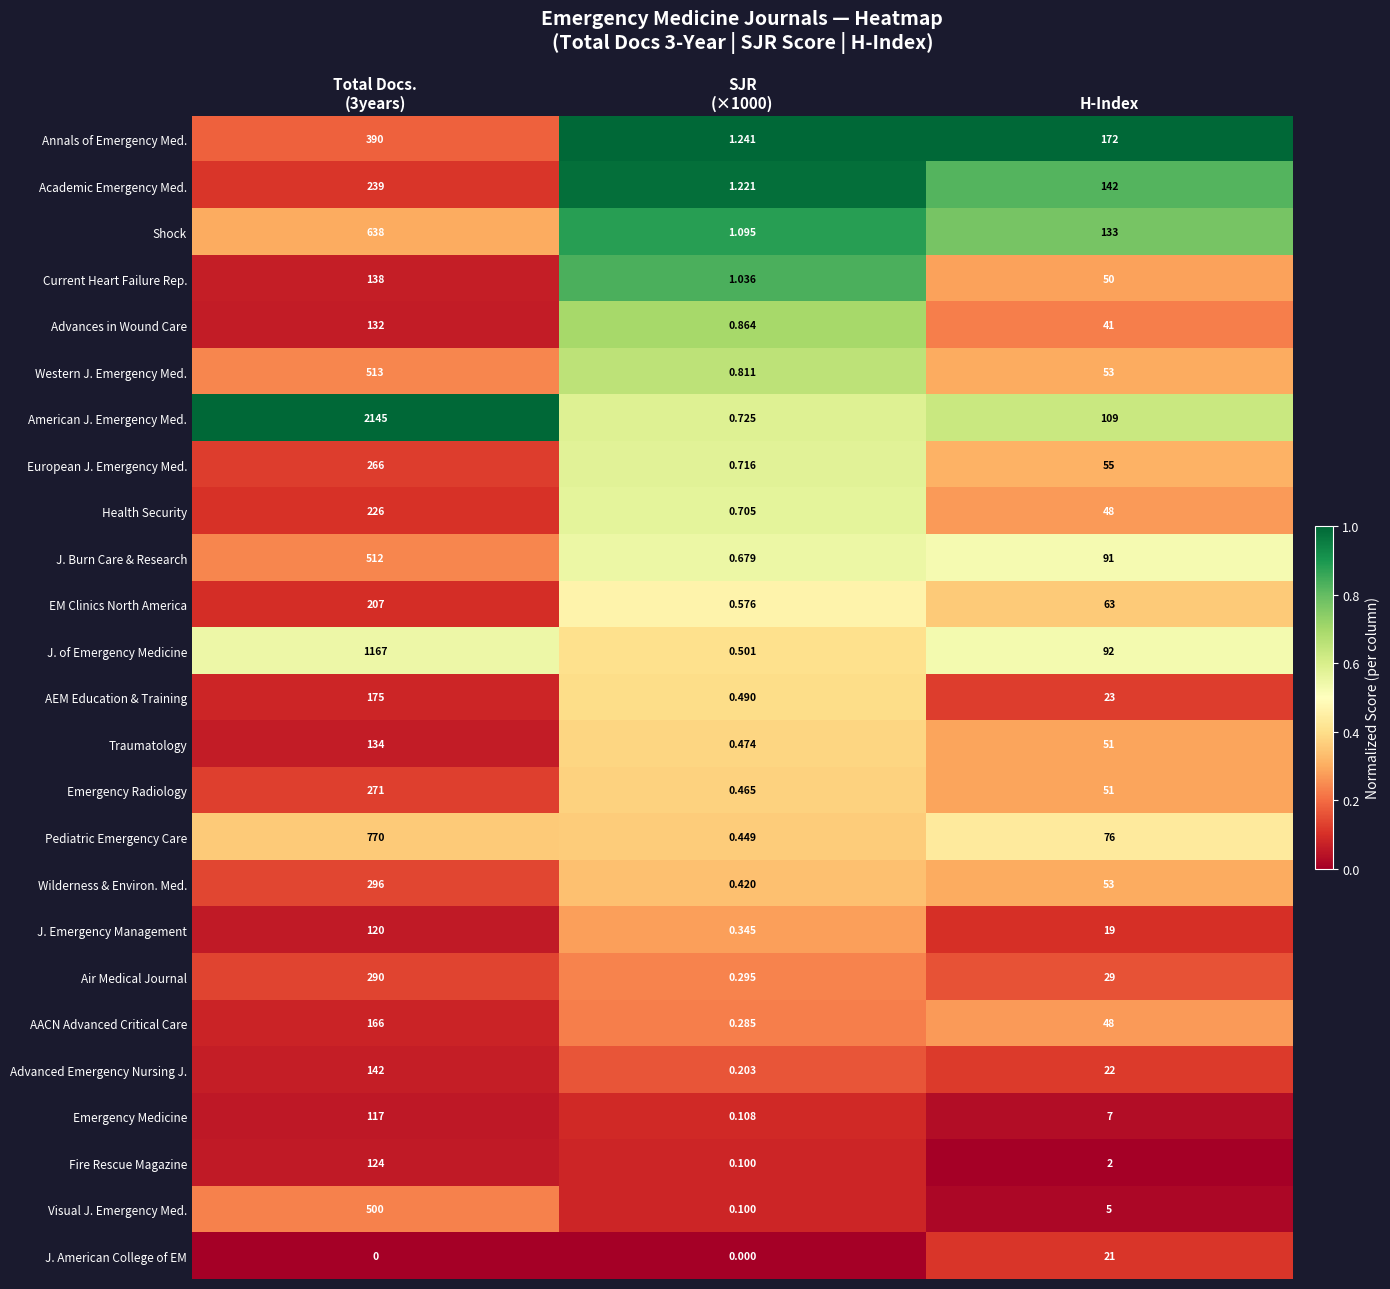

Which series has the widest spread of values?

American J. Emergency Med.